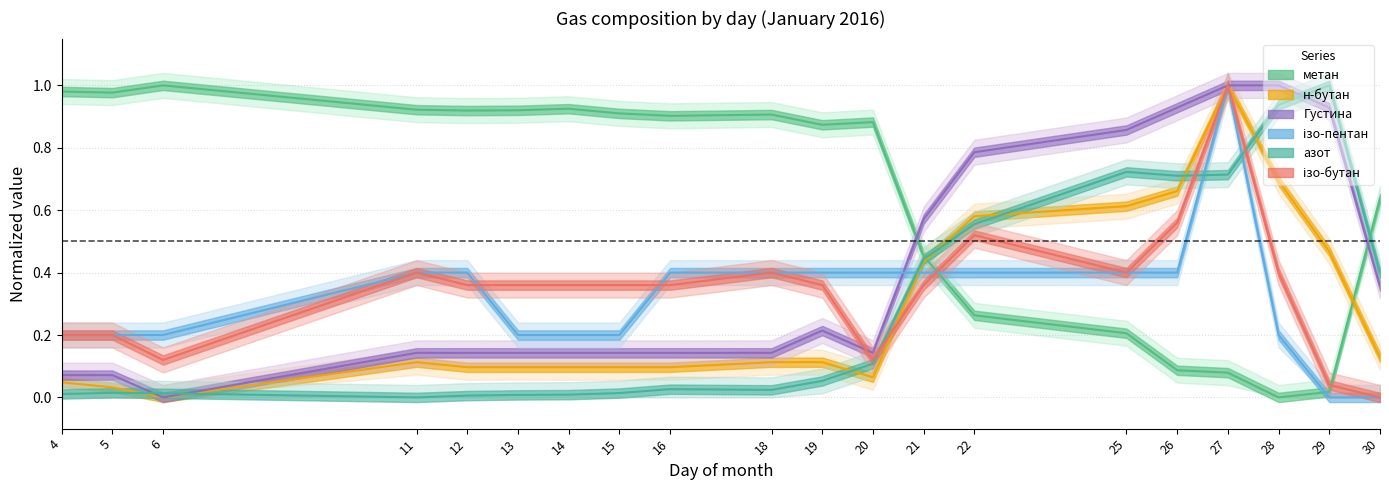

What is the sum of the н-бутан values at 6 and 26?

0.7